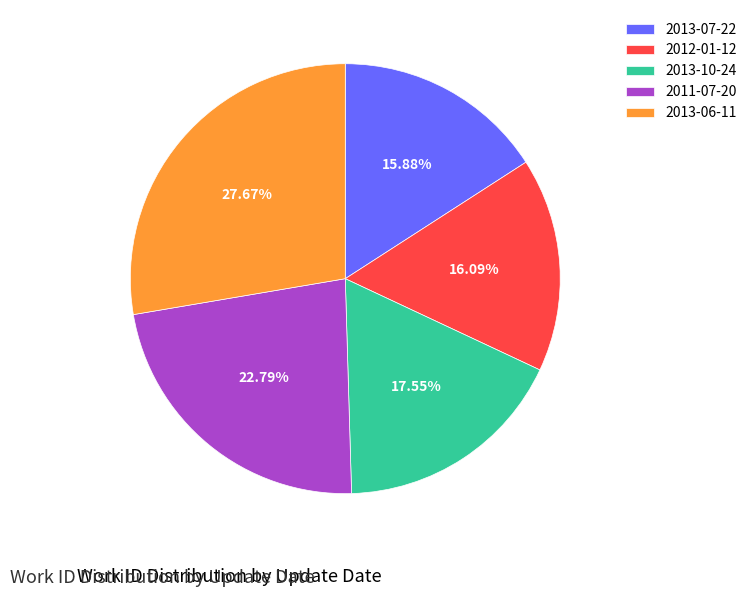

To the nearest percent, what percentage of the pie is 2013-06-11?

28%